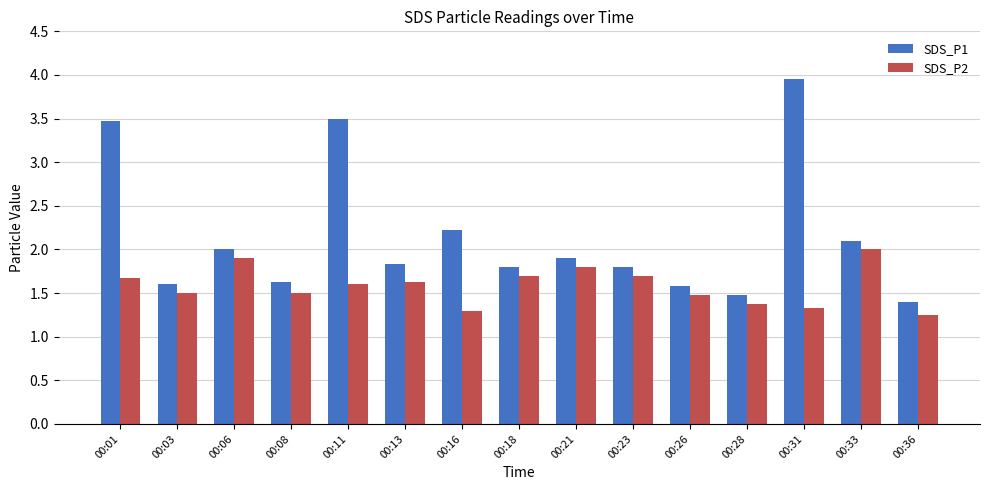

Is it true that SDS_P1 equals 1.6 at 00:08?

True